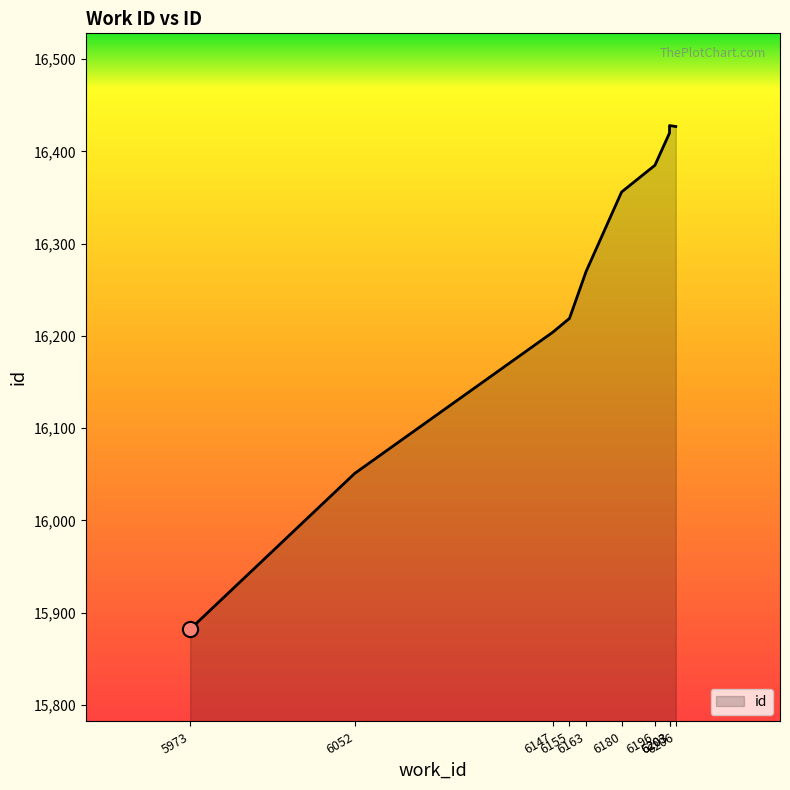

What is the ratio of the value at 6180 to the value at 6147?

1.0